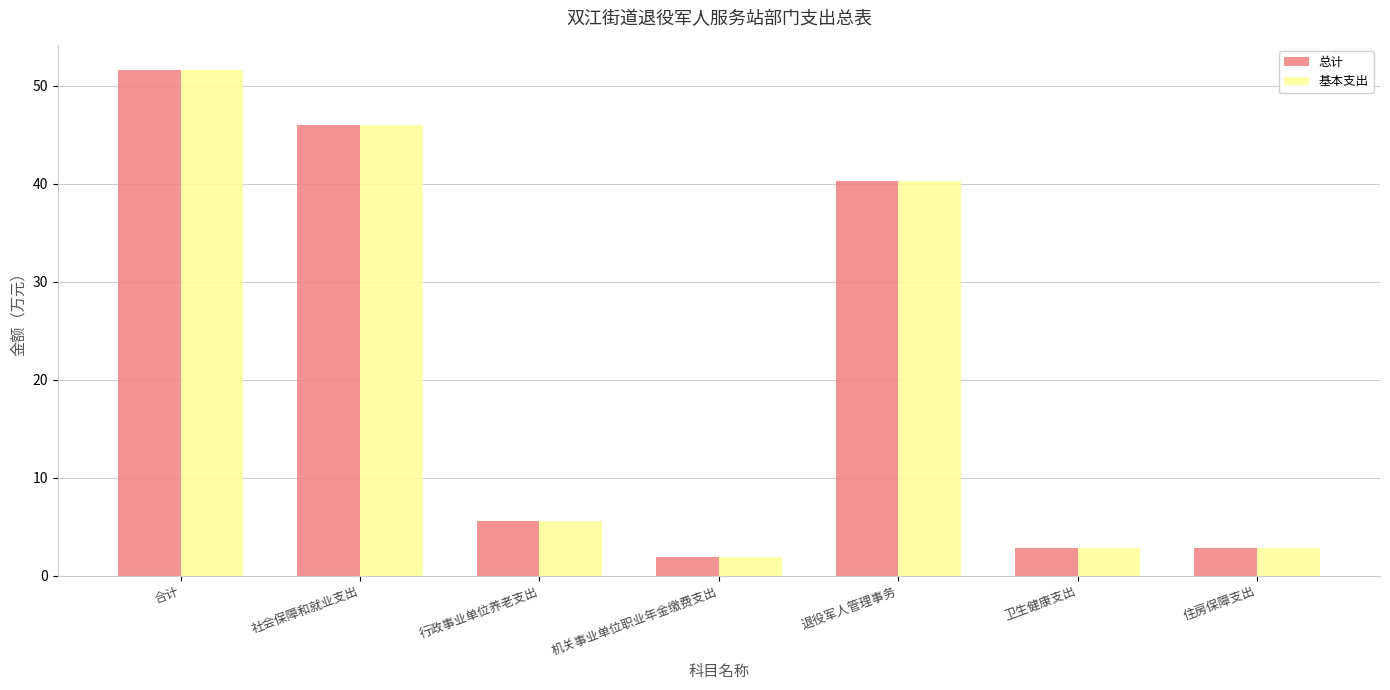

Reading left to right, transcribe all the data shown in this chart.

总计: 合计=51.6	社会保障和就业支出=46.0	行政事业单位养老支出=5.6	机关事业单位职业年金缴费支出=1.9	退役军人管理事务=40.3	卫生健康支出=2.8	住房保障支出=2.8
基本支出: 合计=51.6	社会保障和就业支出=46.0	行政事业单位养老支出=5.6	机关事业单位职业年金缴费支出=1.9	退役军人管理事务=40.3	卫生健康支出=2.8	住房保障支出=2.8